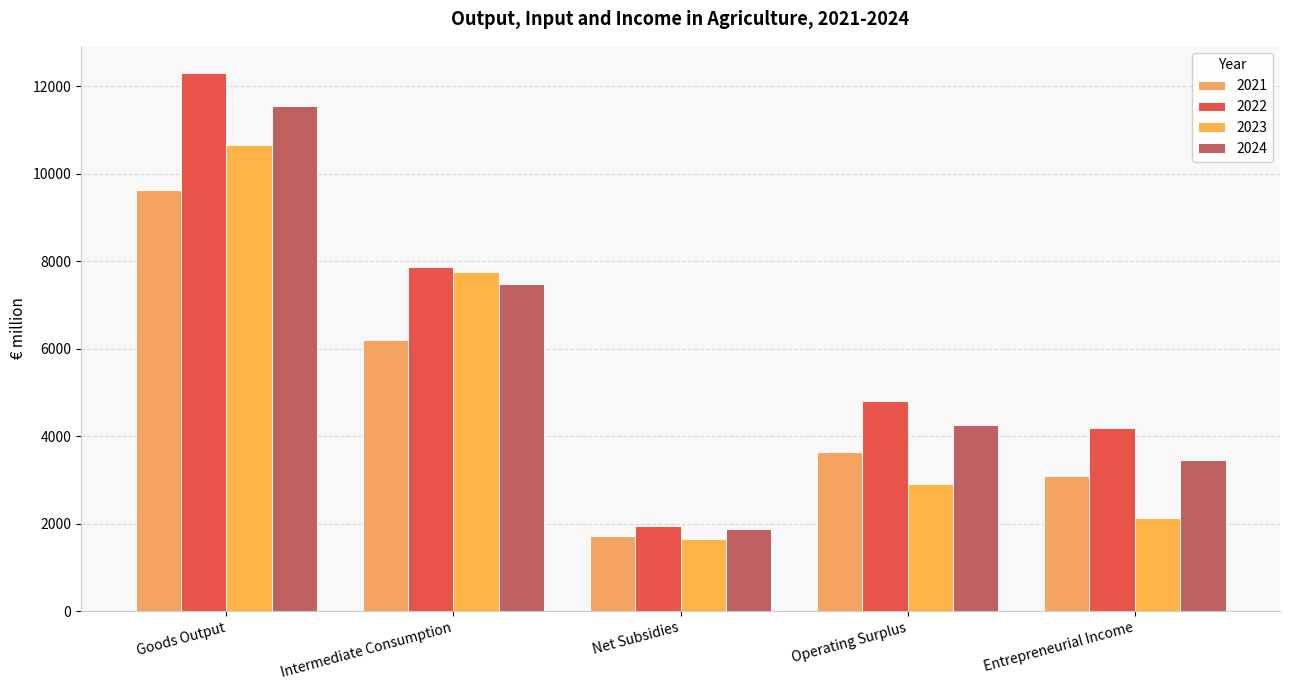

At which label does 2023 reach its minimum?

Net Subsidies